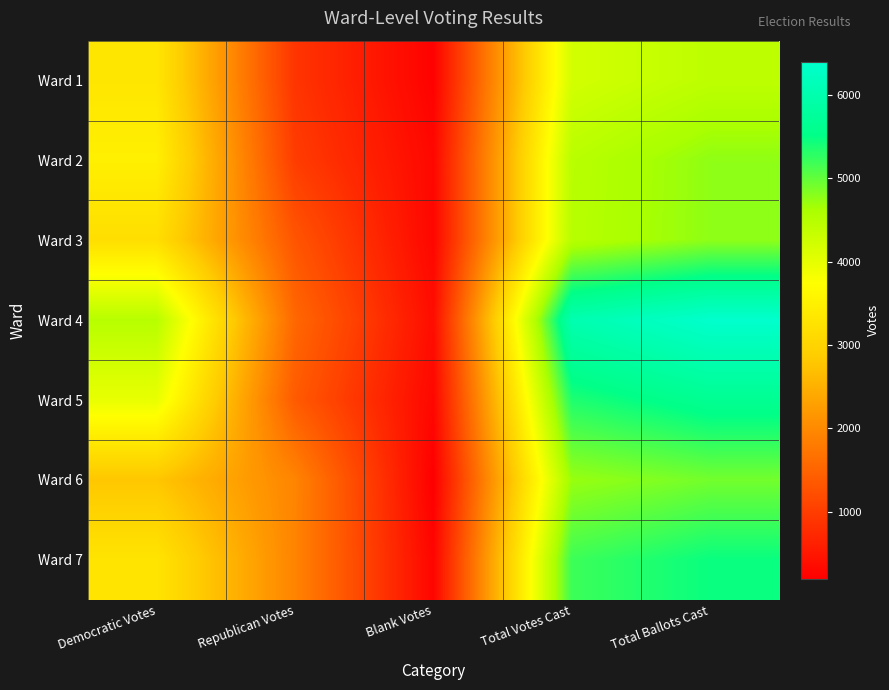

Reading left to right, list all the values displayed in this chart.

Ward 1: Democratic Votes=3313	Republican Votes=884	Blank Votes=226	Total Votes Cast=4197	Total Ballots Cast=4423
Ward 2: Democratic Votes=3481	Republican Votes=986	Blank Votes=298	Total Votes Cast=4467	Total Ballots Cast=4765
Ward 3: Democratic Votes=3179	Republican Votes=1305	Blank Votes=285	Total Votes Cast=4484	Total Ballots Cast=4769
Ward 4: Democratic Votes=4481	Republican Votes=1550	Blank Votes=371	Total Votes Cast=6031	Total Ballots Cast=6402
Ward 5: Democratic Votes=3976	Republican Votes=1377	Blank Votes=295	Total Votes Cast=5353	Total Ballots Cast=5648
Ward 6: Democratic Votes=2789	Republican Votes=1929	Blank Votes=194	Total Votes Cast=4718	Total Ballots Cast=4912
Ward 7: Democratic Votes=3285	Republican Votes=1914	Blank Votes=265	Total Votes Cast=5199	Total Ballots Cast=5464